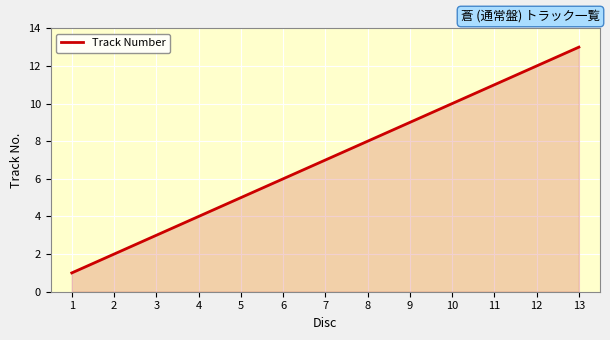

Rank the categories by value from lowest to highest.

1, 2, 3, 4, 5, 6, 7, 8, 9, 10, 11, 12, 13